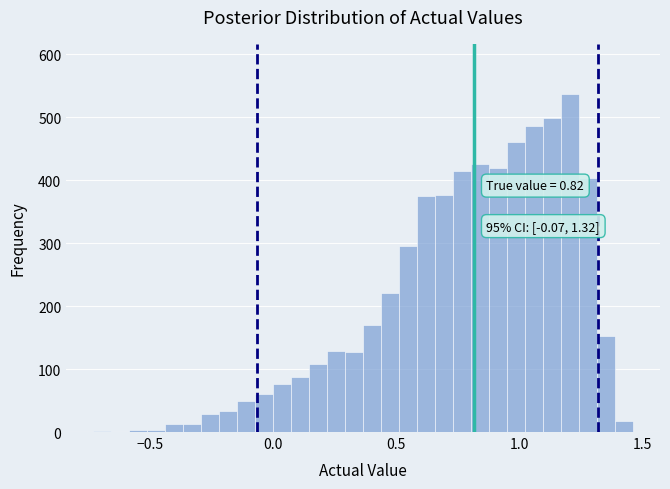

Read against the x-axis, roughly where is the centre of the tallest bar?

1.20